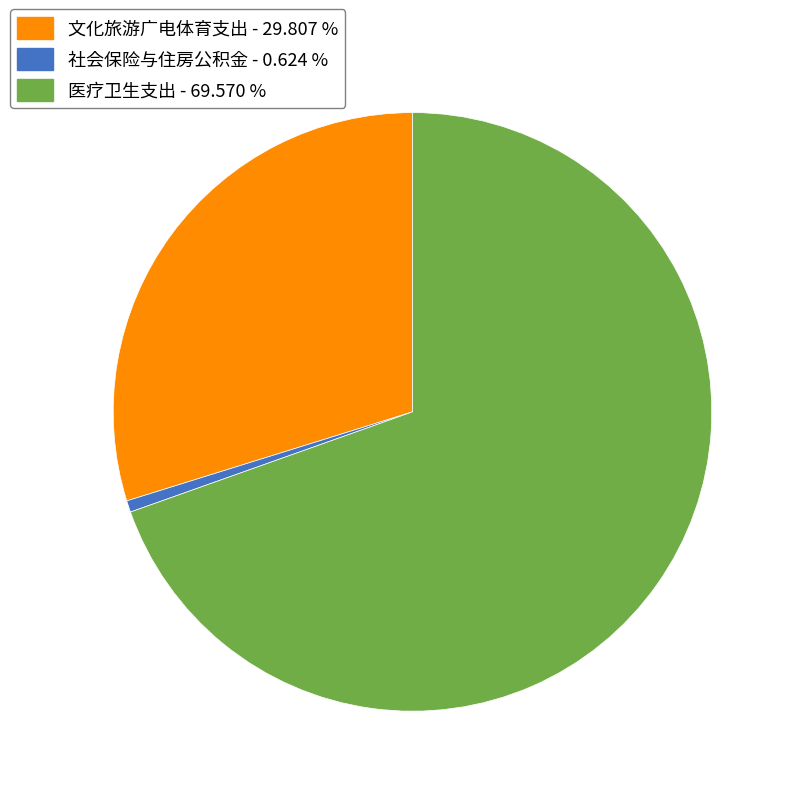

Does any single category account for the majority?

Yes